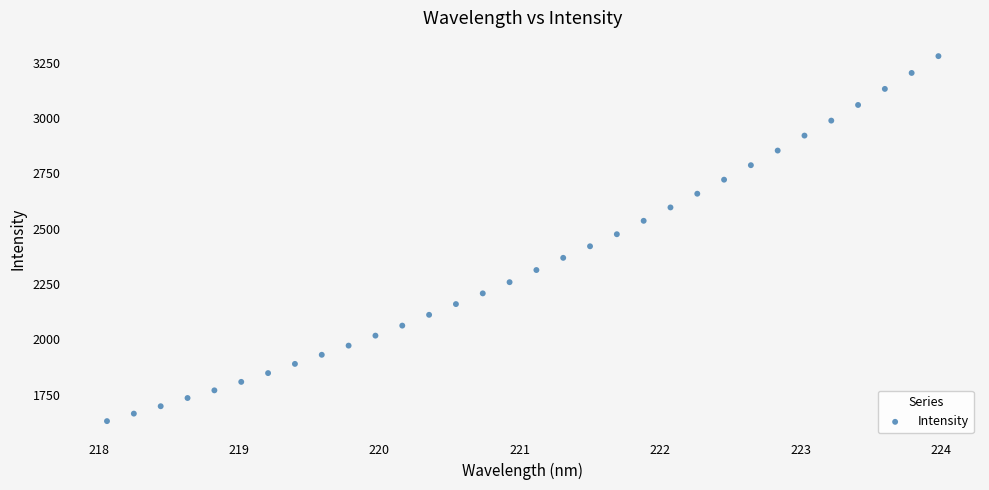

What is the range of Y values (max minus min)?

1648.2